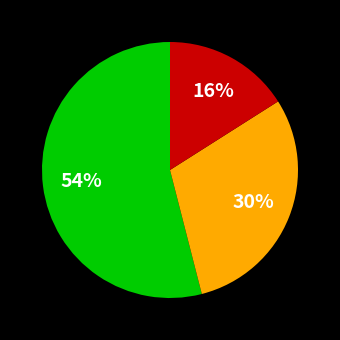

Is there any slice that represents more than half of the pie?

Yes